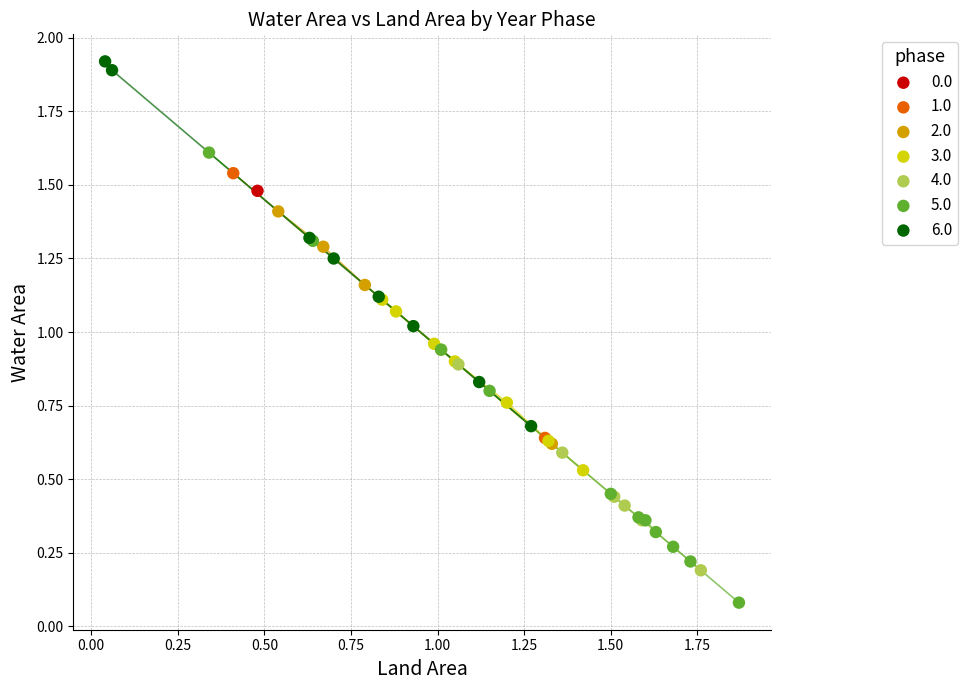

Which series reaches the maximum Y coordinate?

6.0